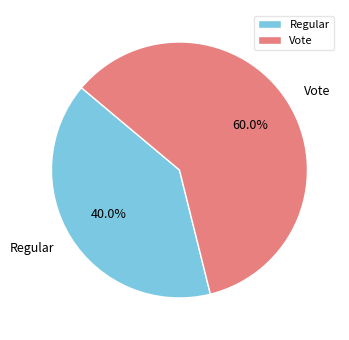

To the nearest percent, what portion does Vote represent?

60%